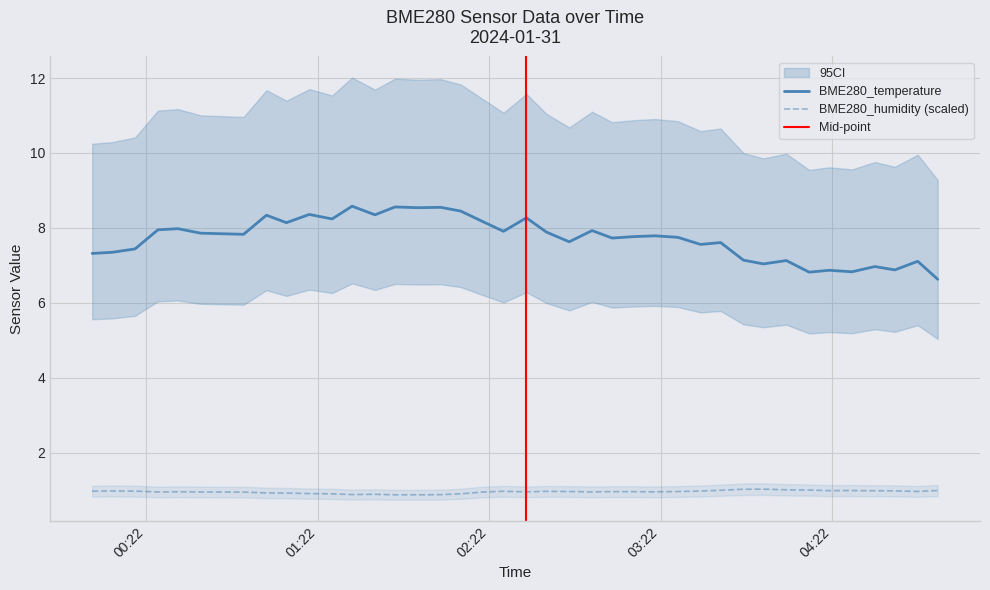

What is the sum of all BME280_temperature values?

301.3